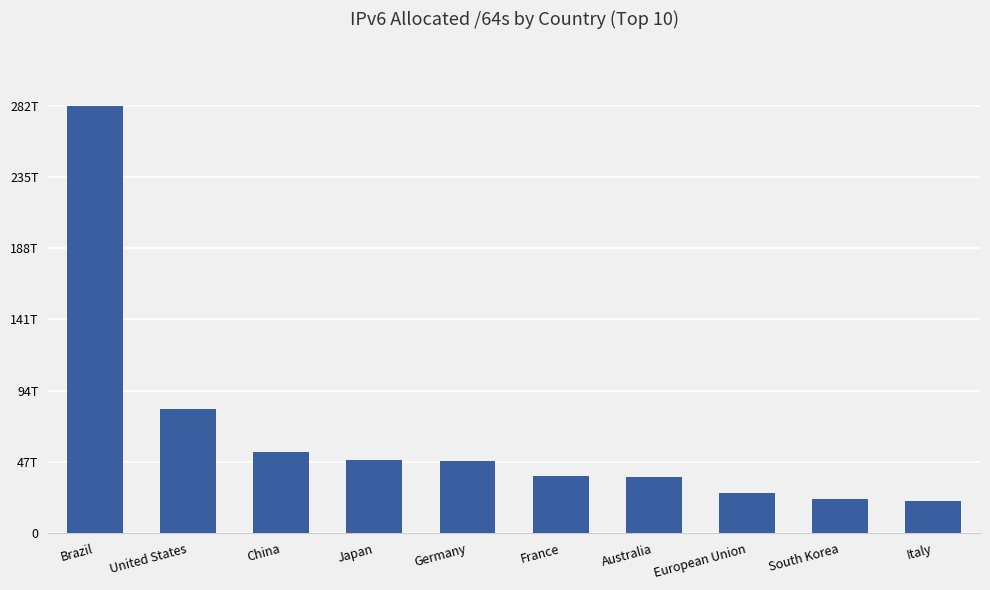

What is the average value?

65897721783911